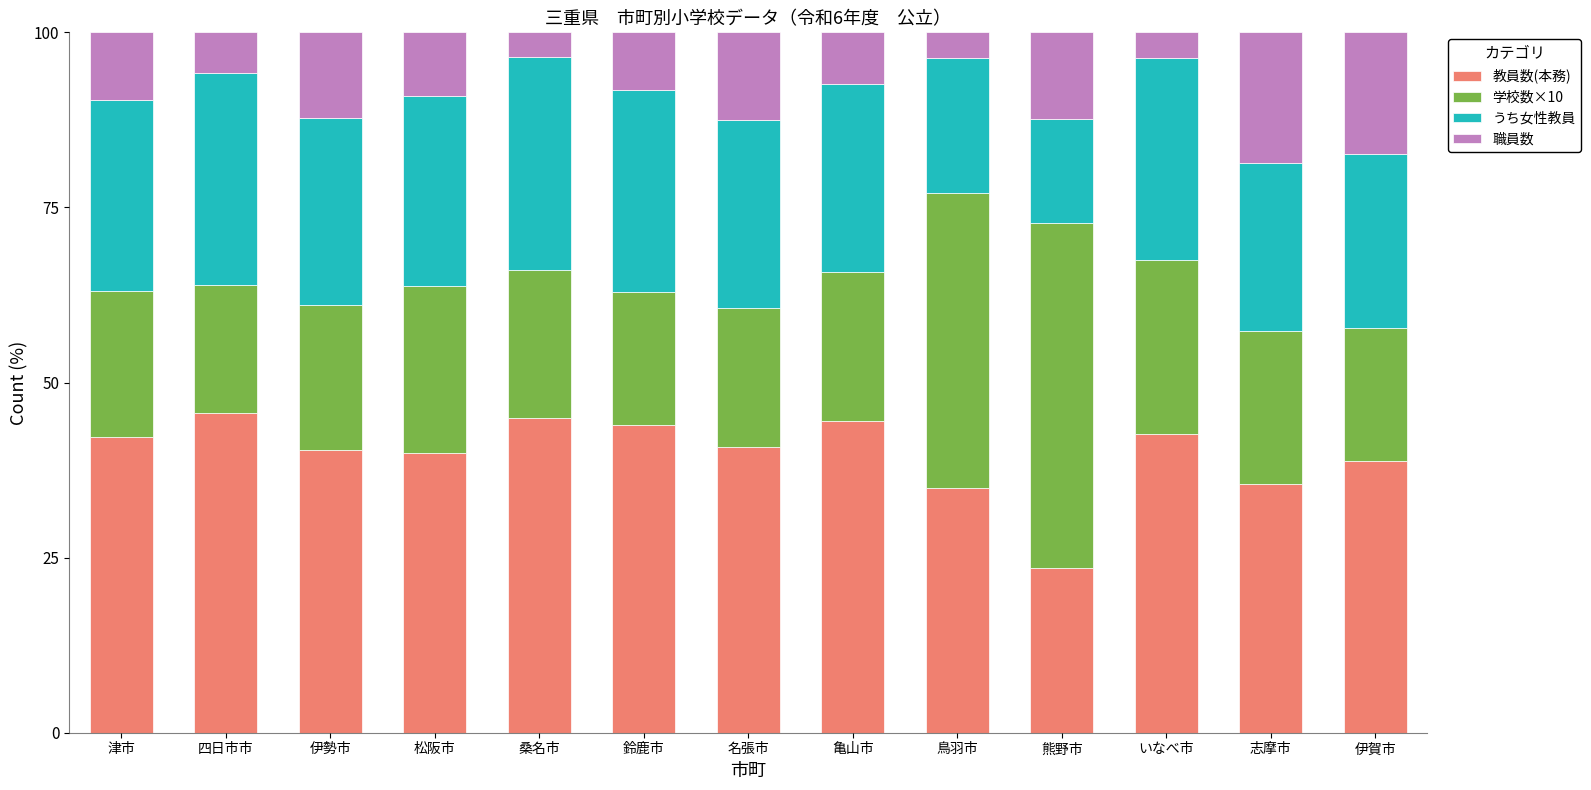

How many data points does each series have?

13